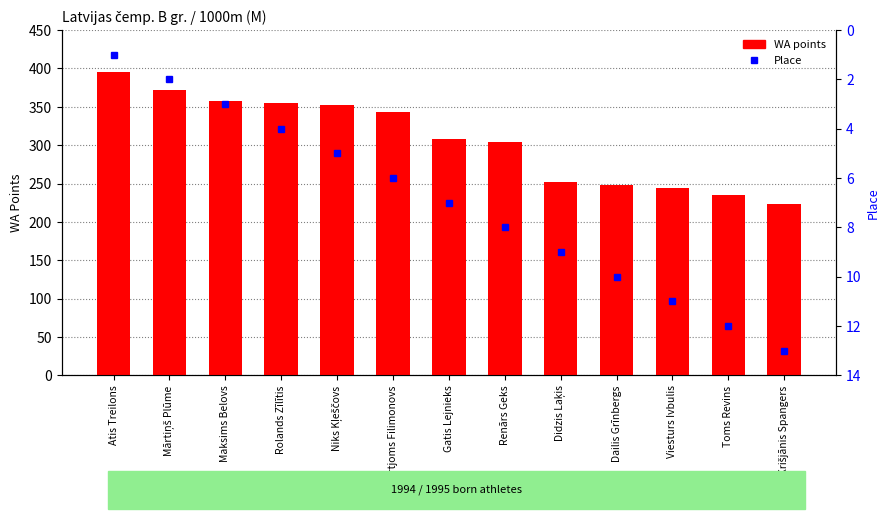

Which label corresponds to the smallest value in the chart?

Atis Treilons